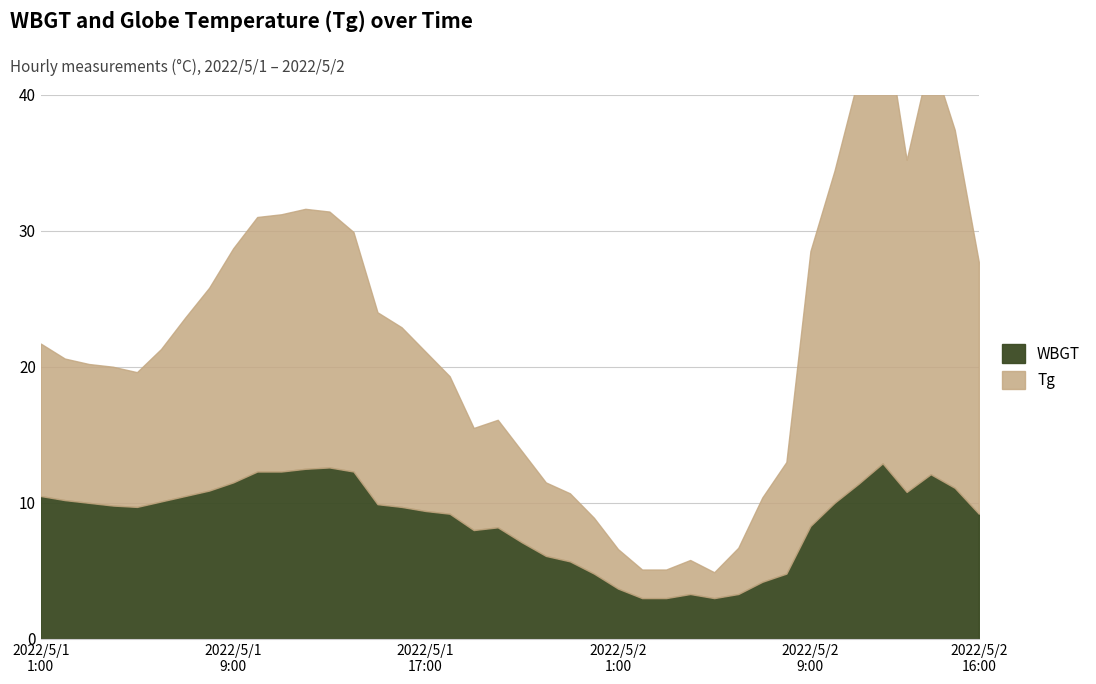

Read the Tg value at 2022/5/1 20:00.

7.9